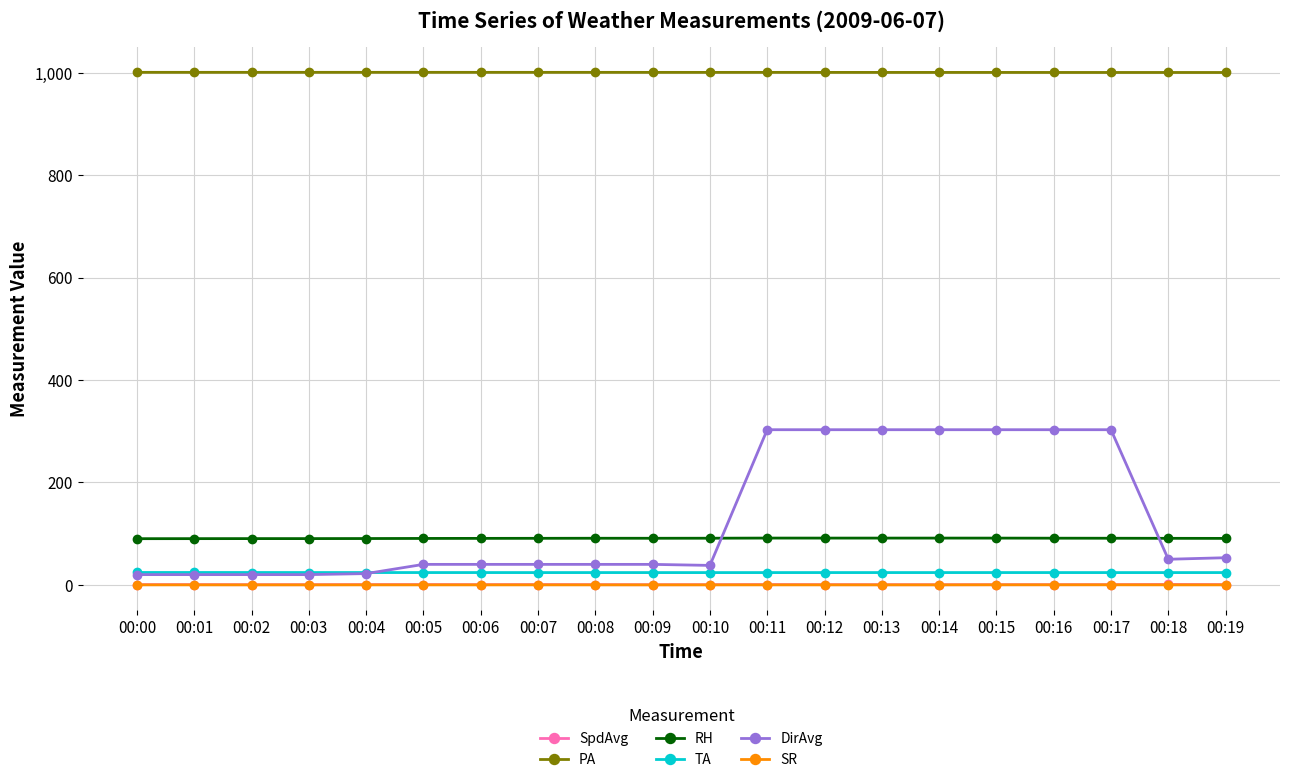

How many categories are shown in the chart?

20